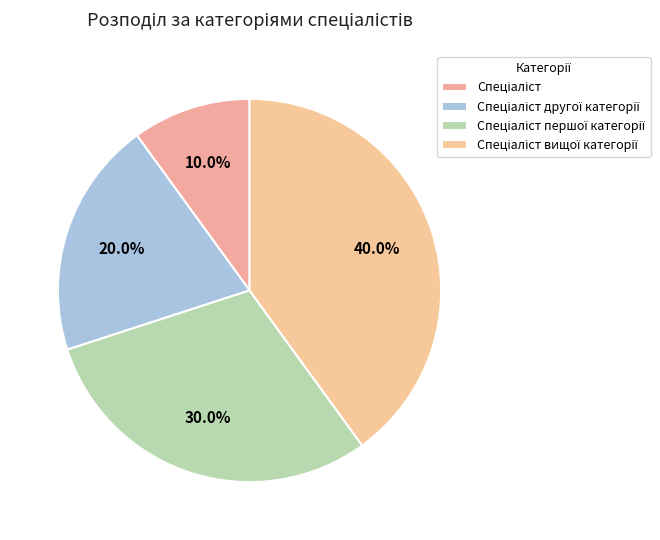

How many slices are in this pie chart?

4